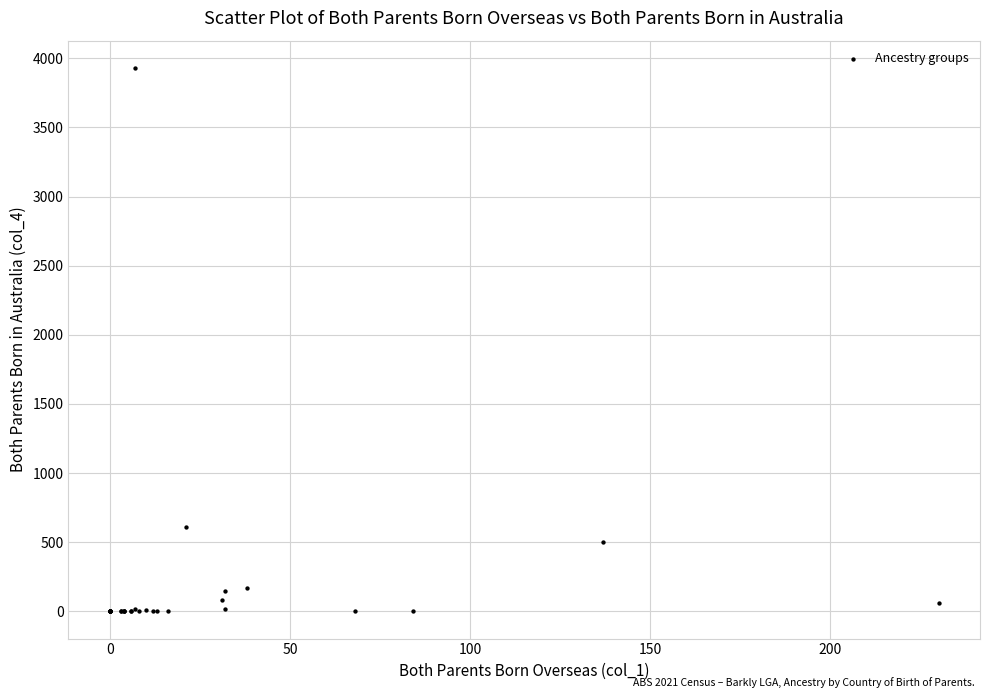

What Y value in the scatter plot is closest to 1965?

609